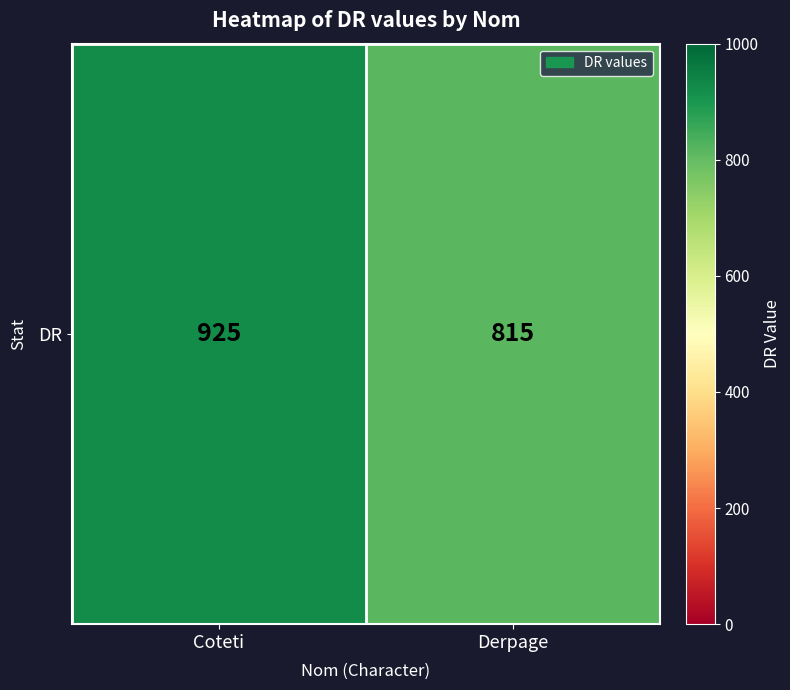

Count the values in the range 815 to 925.

2